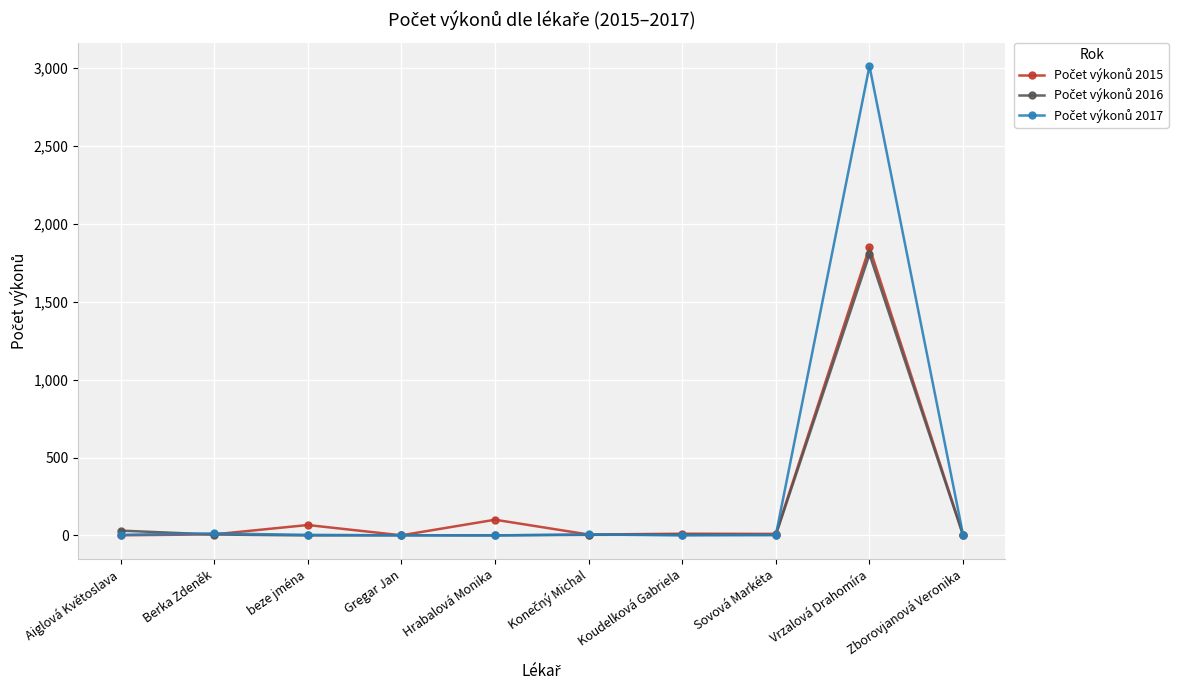

Count the number of categories in the chart.

10